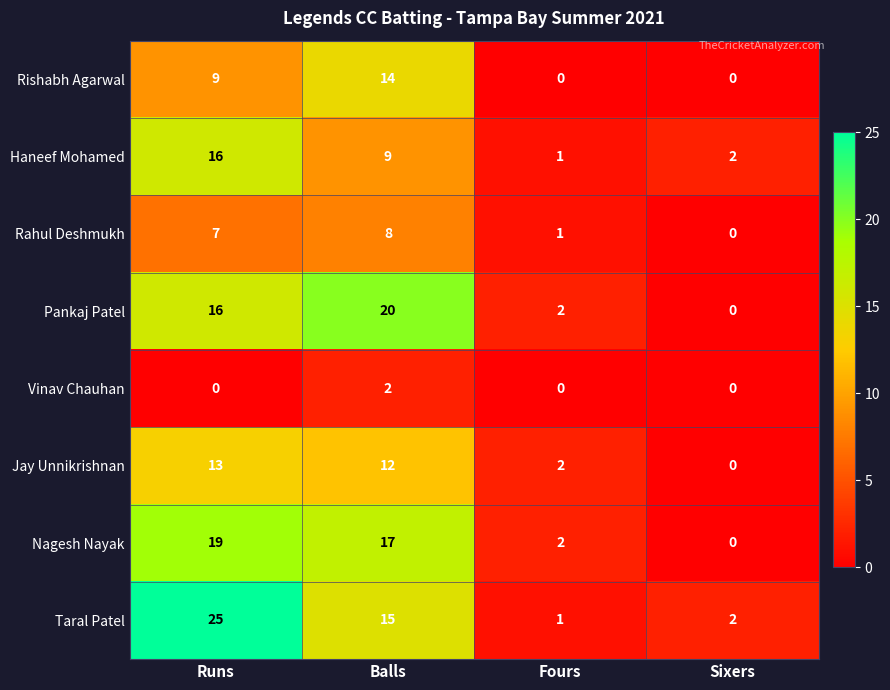

At Balls, list the series in order from largest to smallest.

Pankaj Patel, Nagesh Nayak, Taral Patel, Rishabh Agarwal, Jay Unnikrishnan, Haneef Mohamed, Rahul Deshmukh, Vinav Chauhan